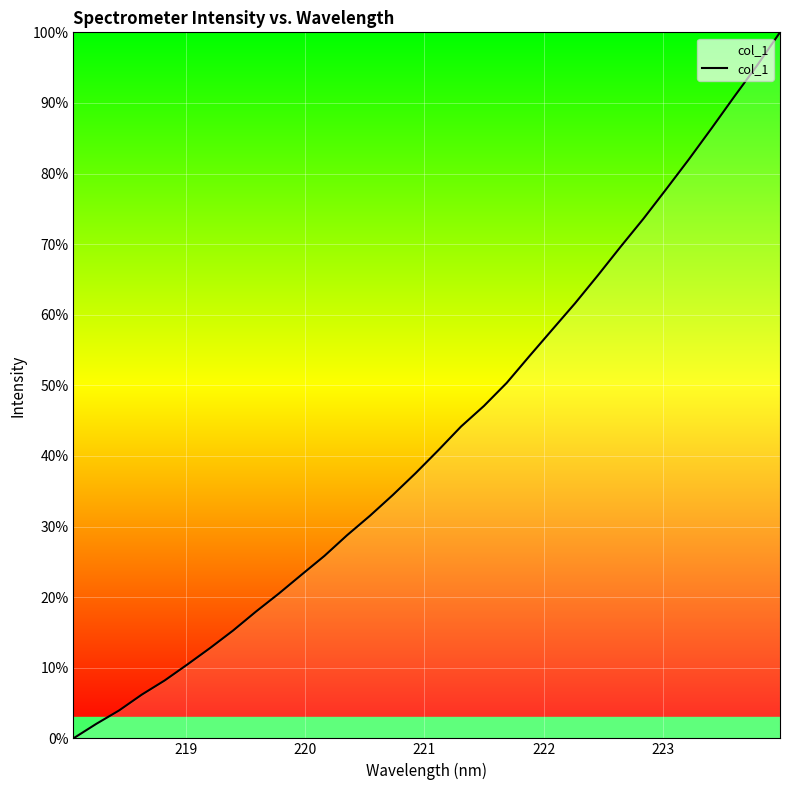

What is the greatest value displayed?

100.0